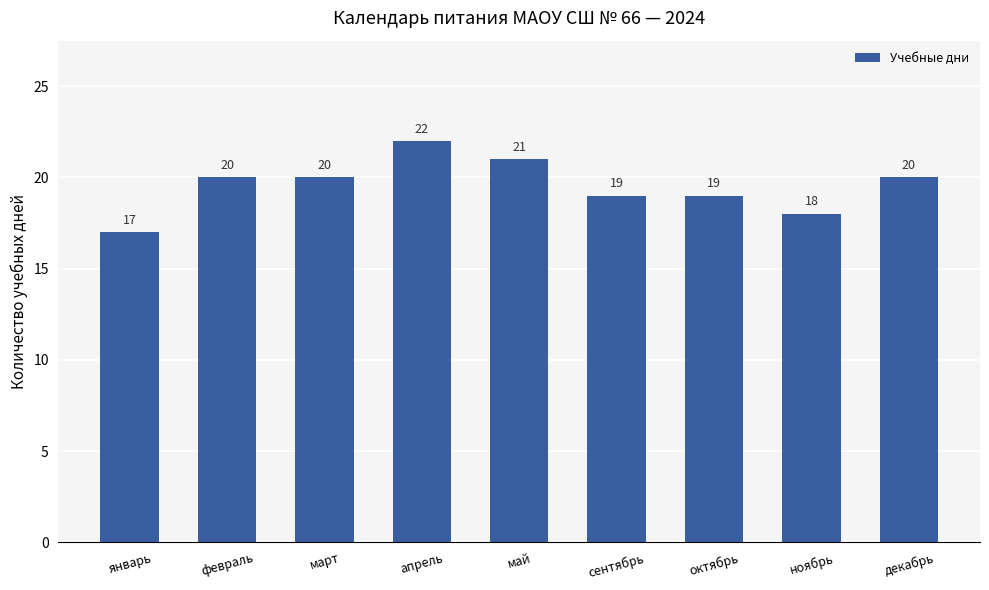

Reading left to right, transcribe all the data shown in this chart.

17	20	20	22	21	19	19	18	20